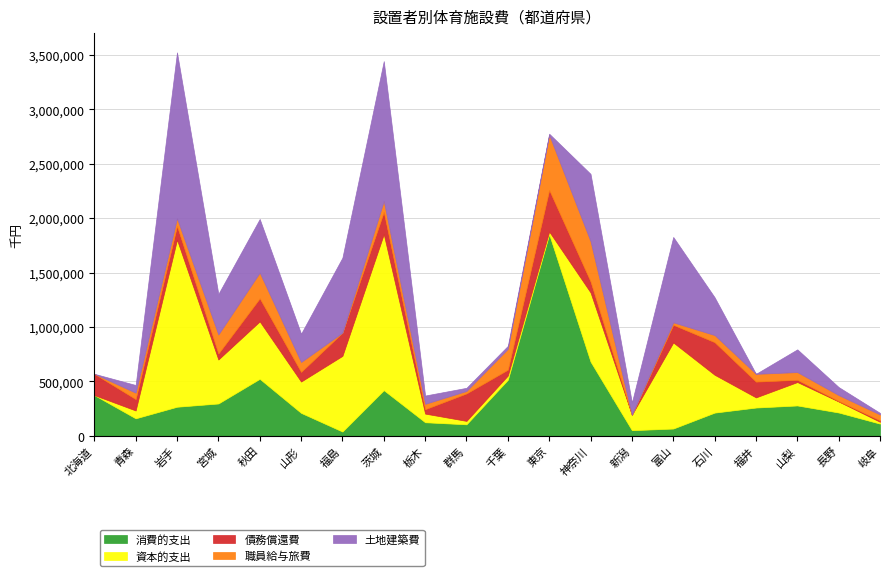

At 岐阜, list the series in order from smallest to largest.

債務償還費, 土地建築費, 資本的支出, 職員給与旅費, 消費的支出